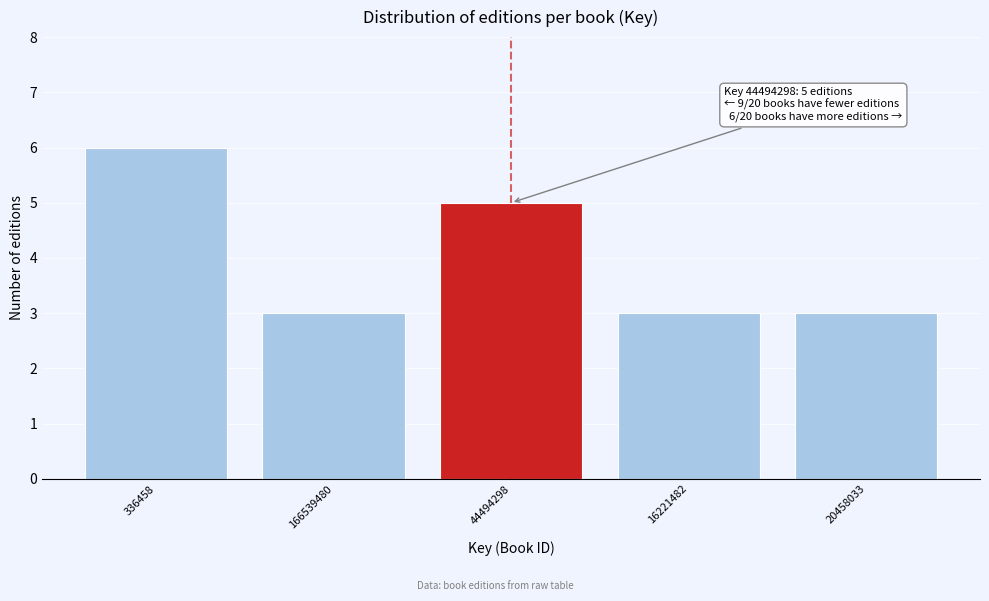

Reading left to right, transcribe all the data shown in this chart.

336458=6	166539480=3	44494298=5	16221482=3	20458033=3